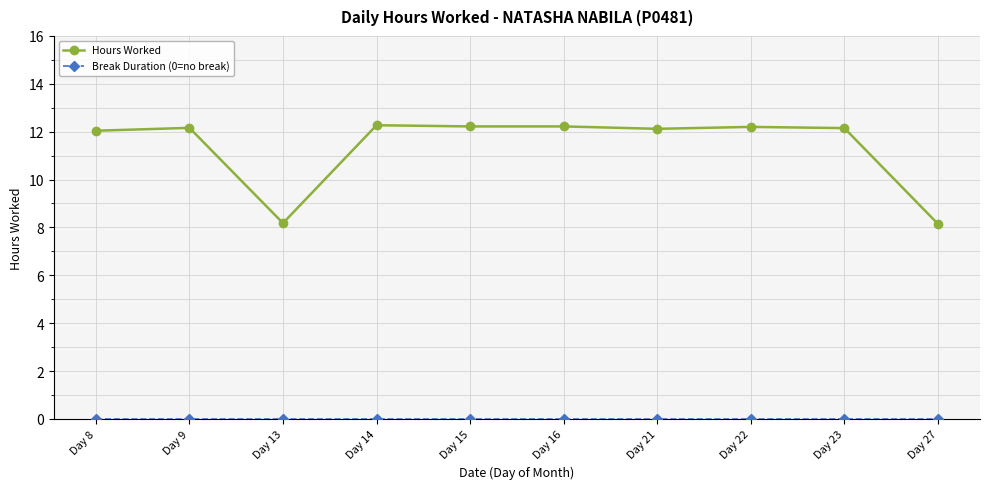

At how many categories does at least one series exceed 2?

10